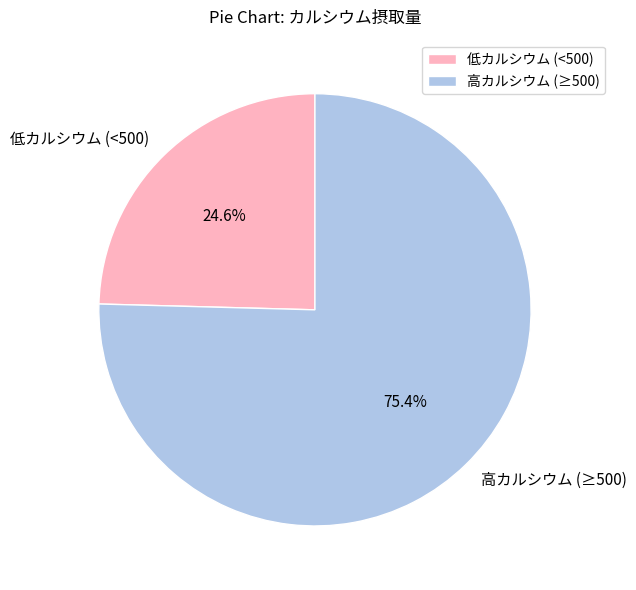

How much of the chart is everything except 高カルシウム (≥500)?

24.6%